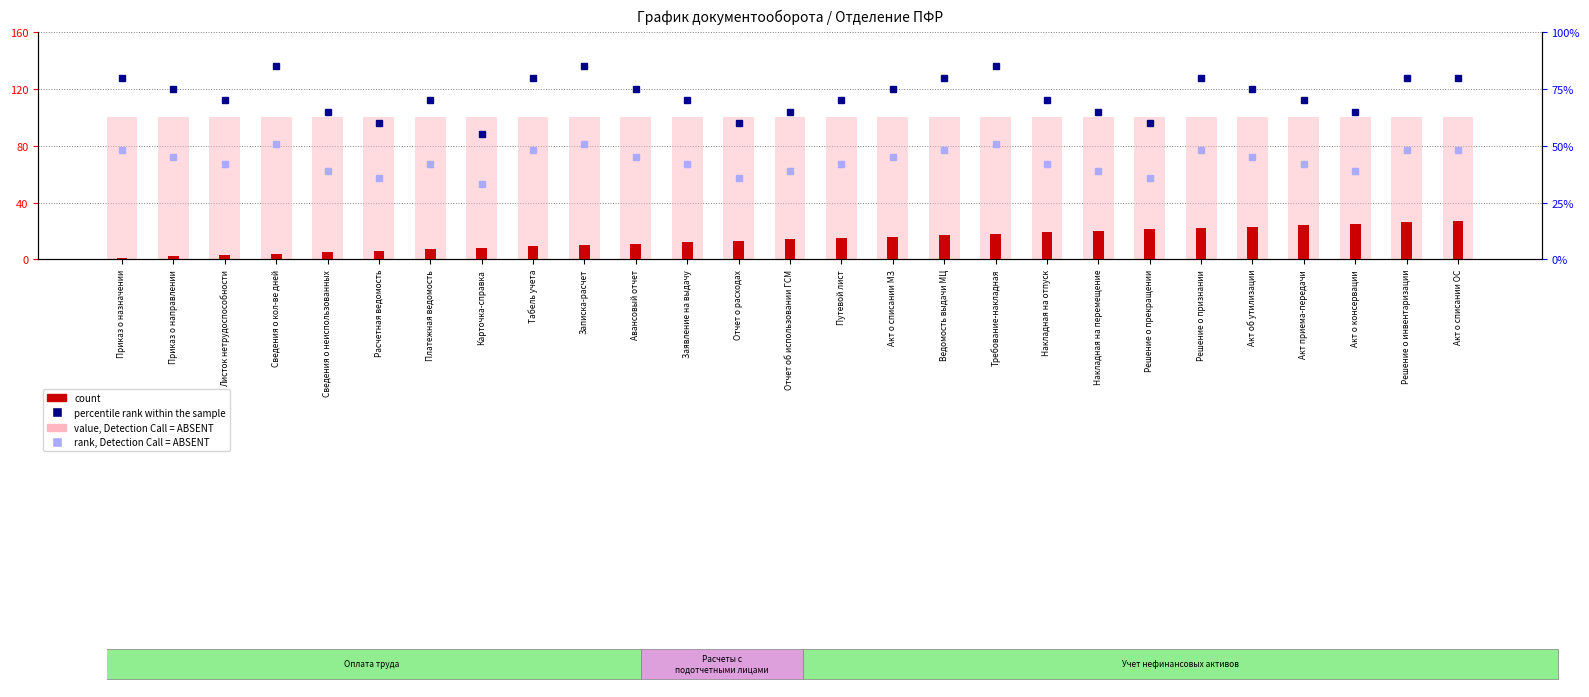

The value of value, Detection Call = ABSENT at Приказ о направлении is 160. True or false?

False